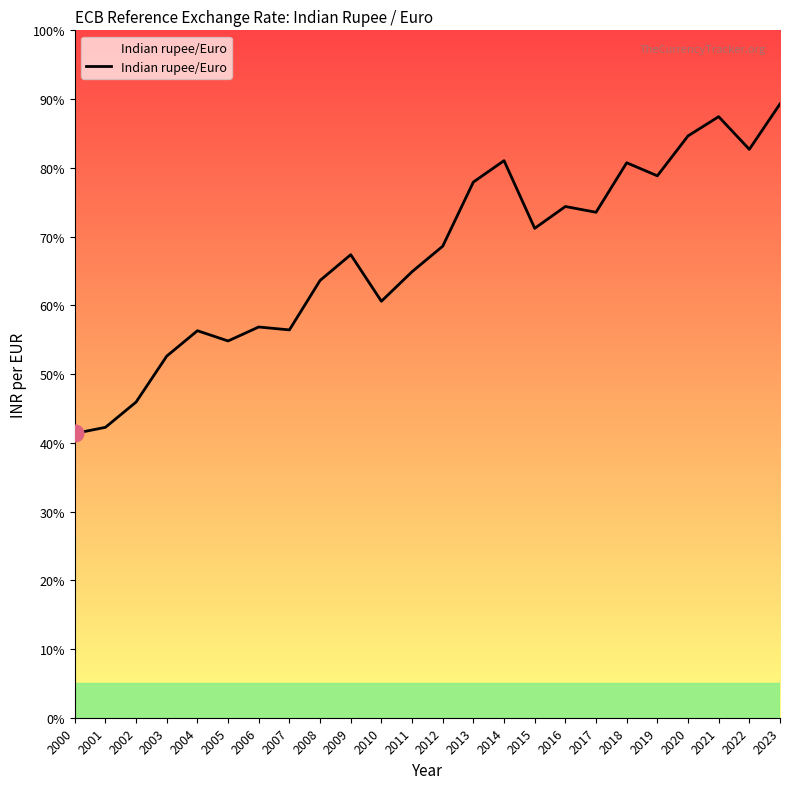

What is the ratio of the value at 2003 to the value at 2022?

0.6